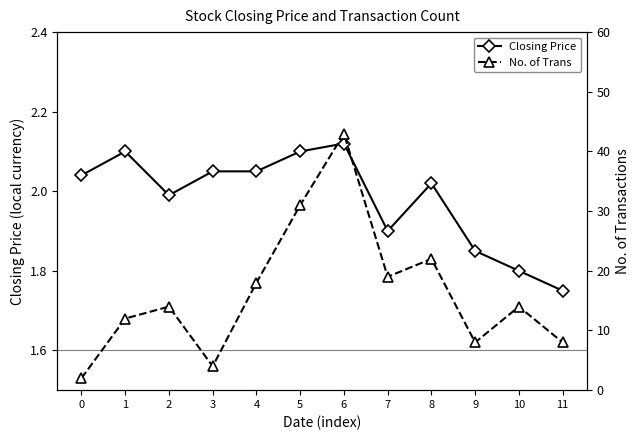

What is the minimum value for Closing Price?

1.8